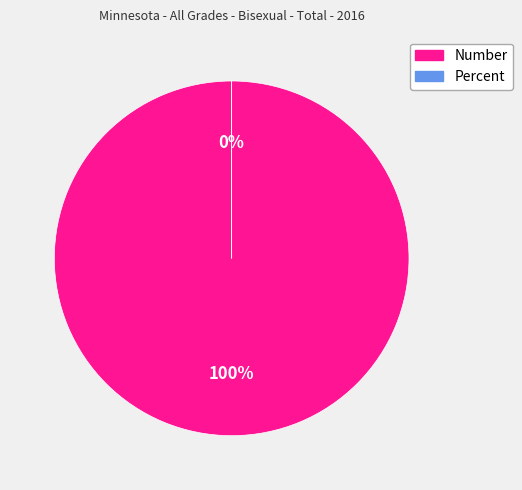

Is there any slice that represents more than half of the pie?

Yes